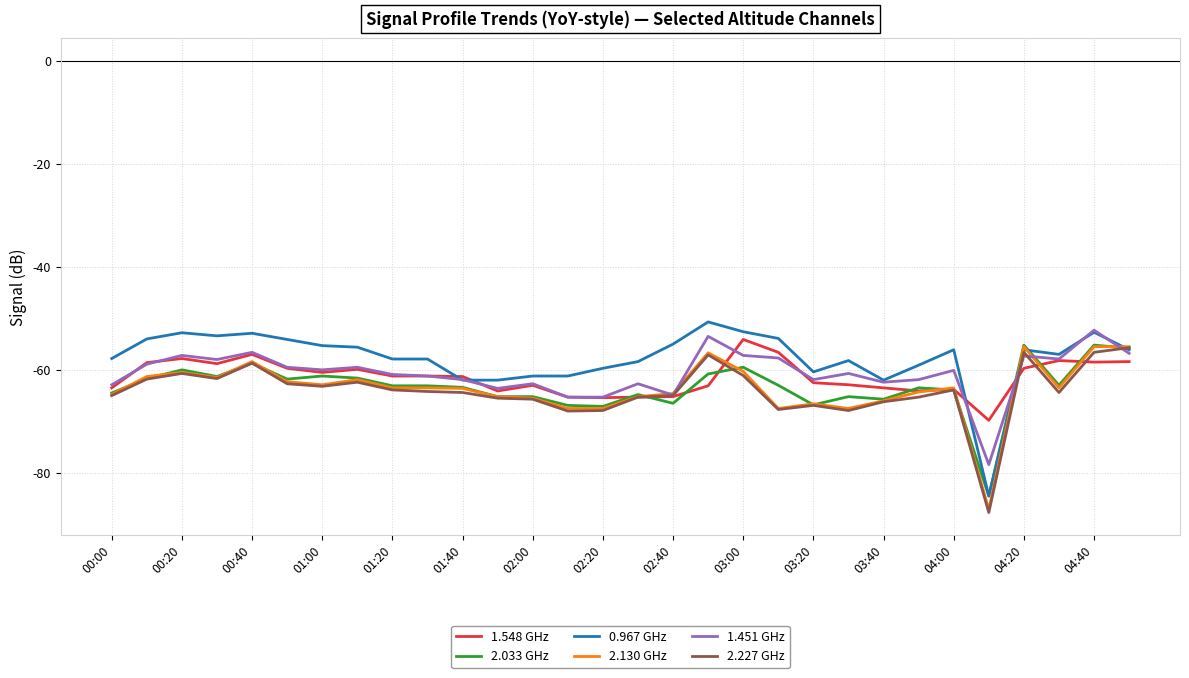

What is the smallest value displayed?

-87.7